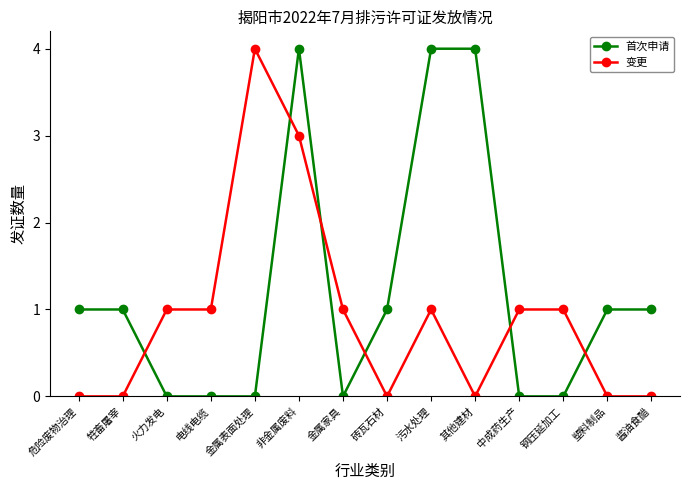

What is the total value across all series at 砖瓦石材?

1